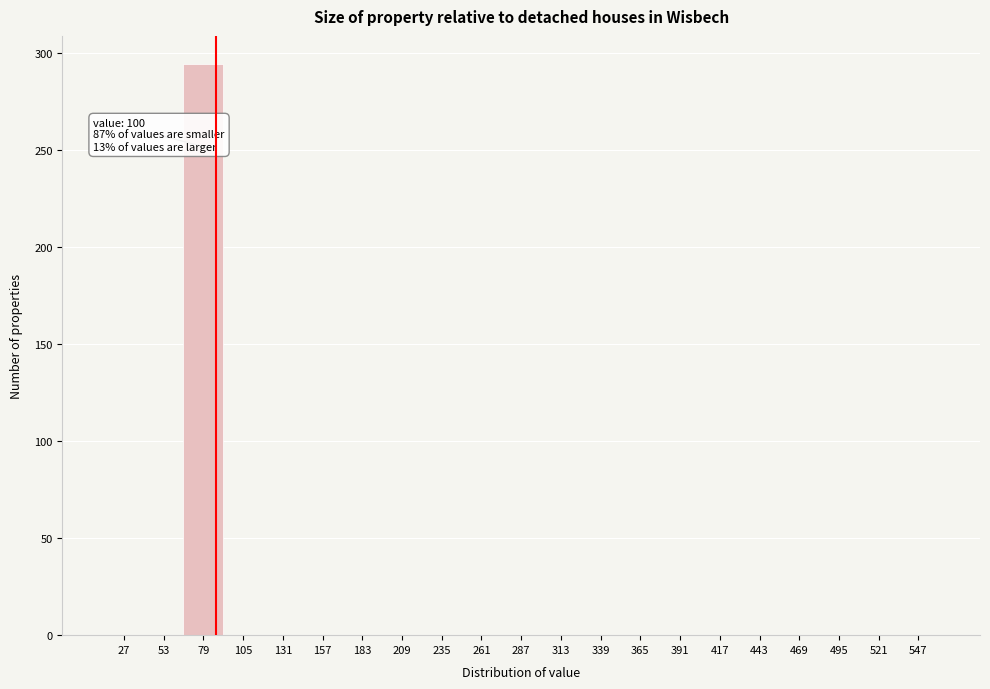

Reading left to right, list all the values displayed in this chart.

27=0	53=0	79=294	105=0	131=0	157=0	183=0	209=0	235=0	261=0	287=0	313=0	339=0	365=0	391=0	417=0	443=0	469=0	495=0	521=0	547=0